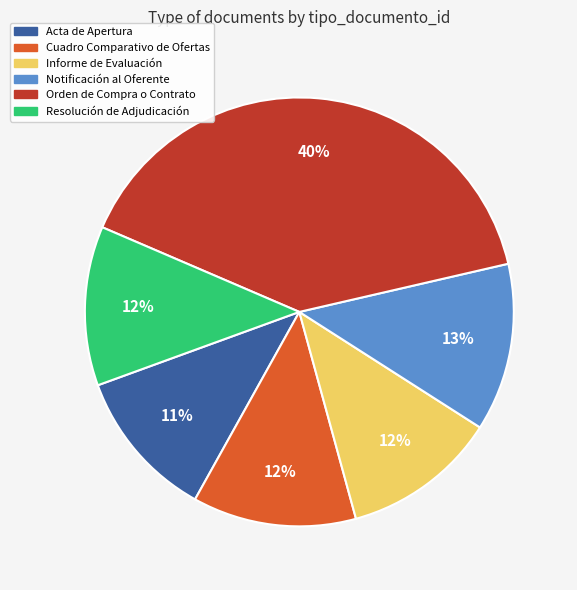

To the nearest percent, what percentage of the pie is Resolución de Adjudicación?

12%